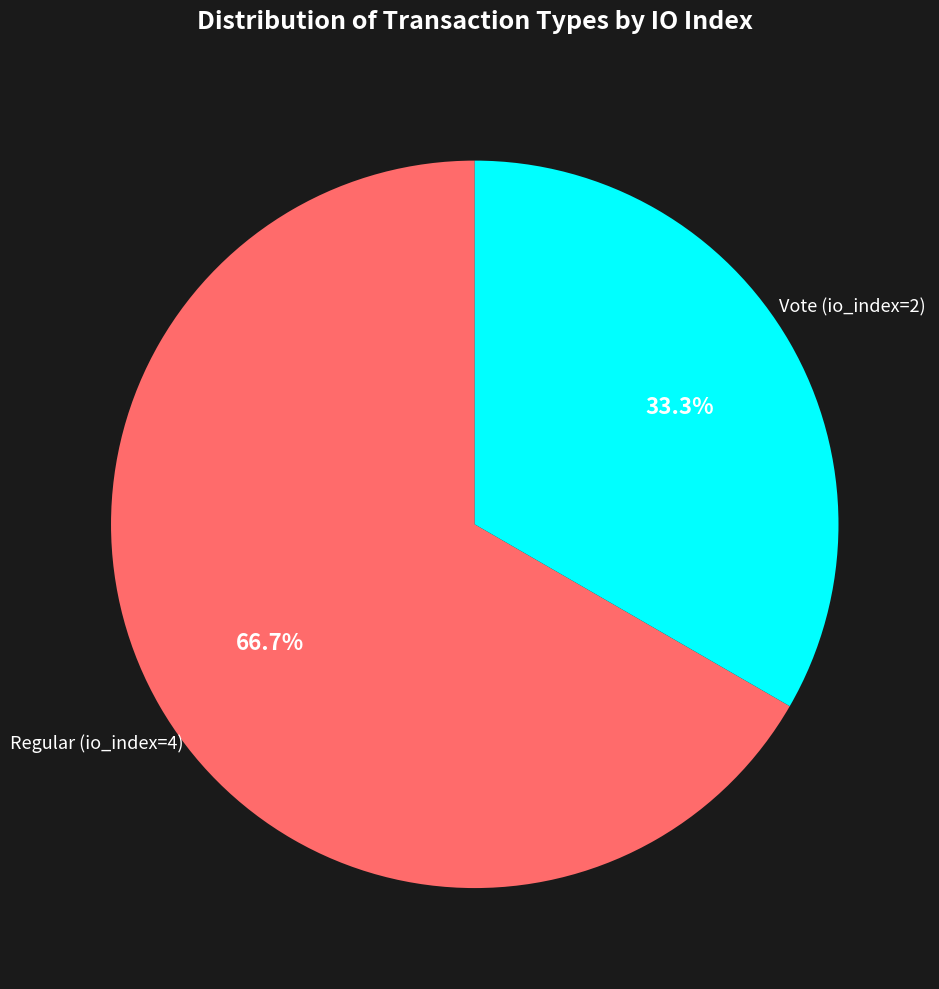

Does any single category account for the majority?

Yes